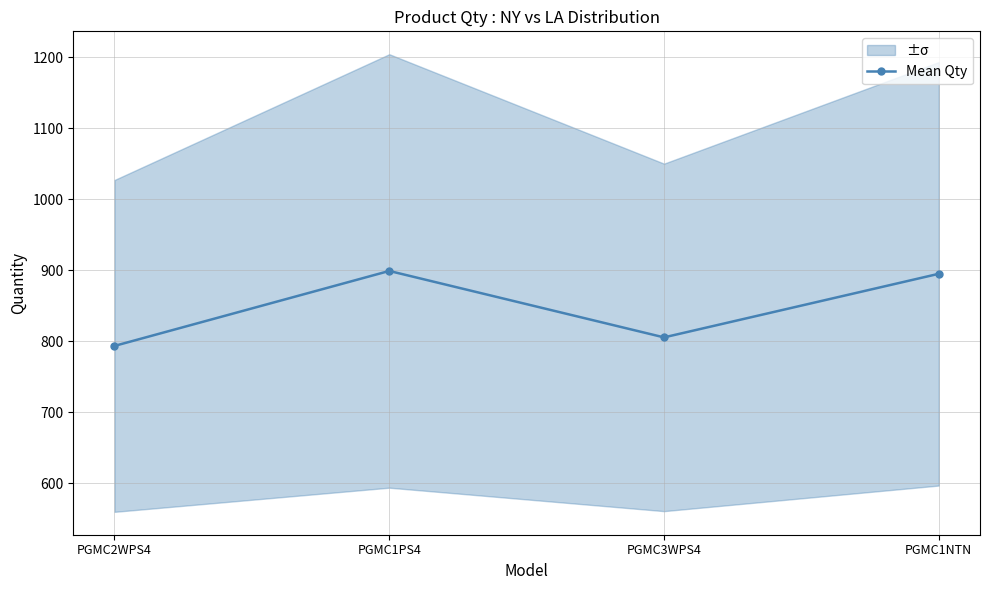

Rank the categories by value from highest to lowest.

PGMC1PS4, PGMC1NTN, PGMC3WPS4, PGMC2WPS4